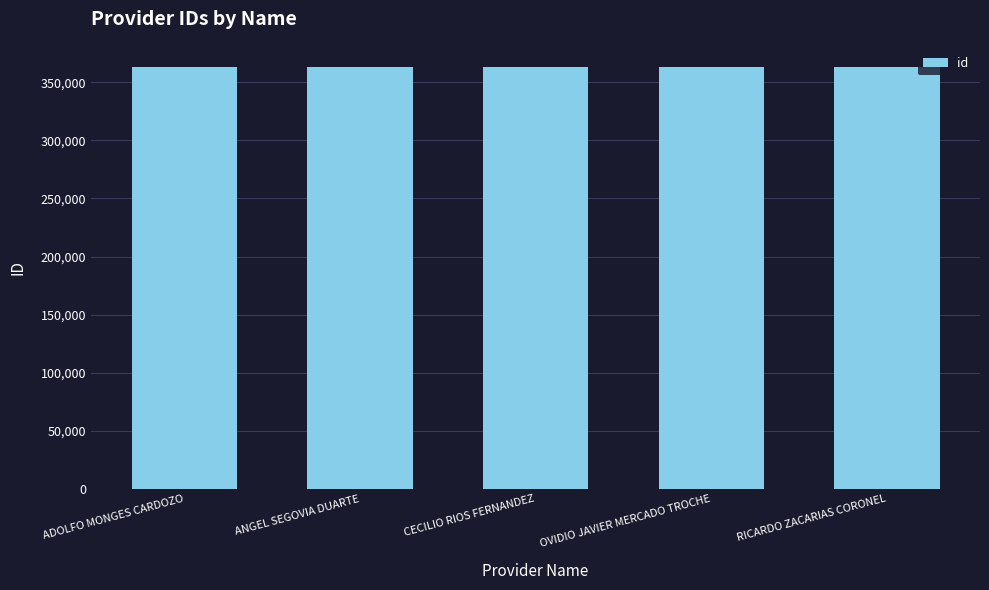

The value at RICARDO ZACARIAS CORONEL is 363095. True or false?

True